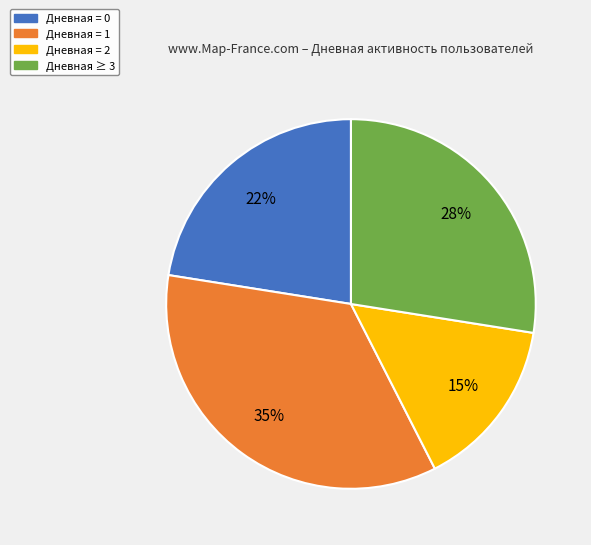

To the nearest percent, what is the difference between the largest and smallest slice percentages?

20%